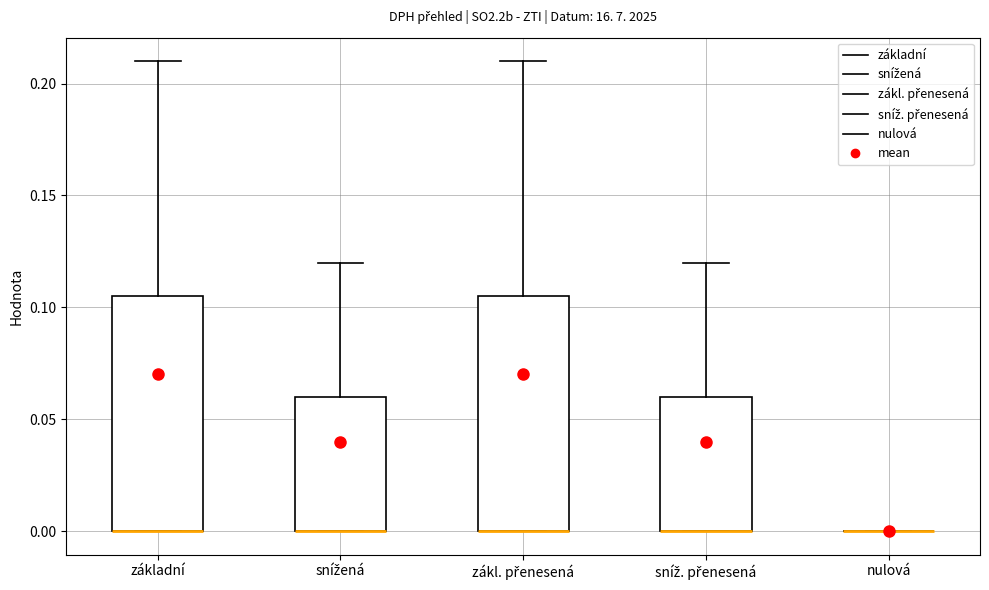

Where does the upper whisker of the box for základní end on the y-axis? The values are not printed on the chart, so give them approximately, as read against the axis.

0.210